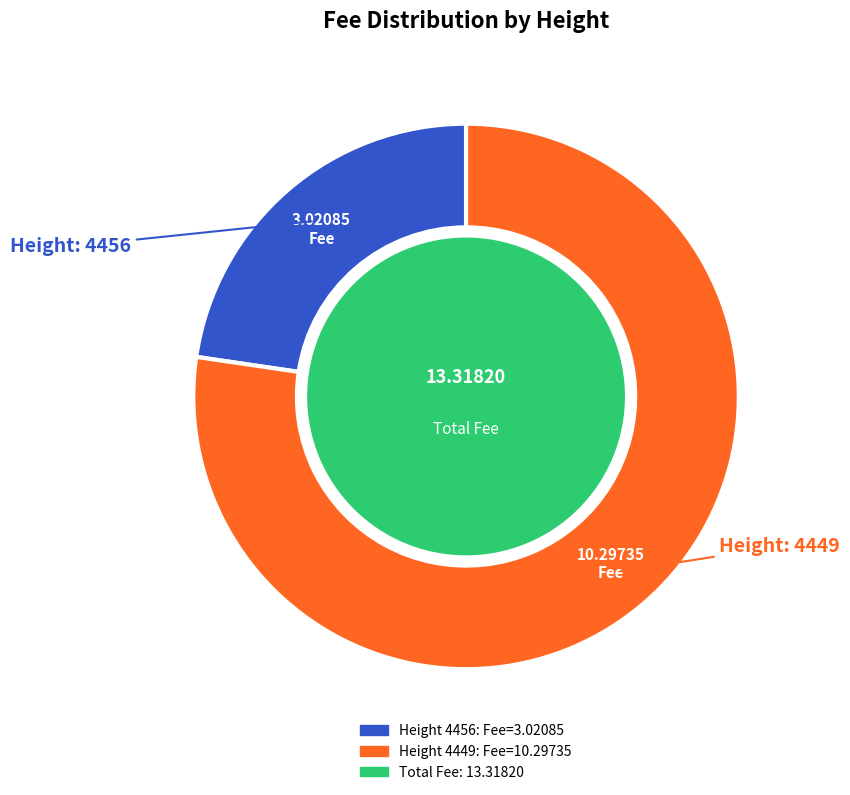

Is there a majority slice in this chart?

Yes